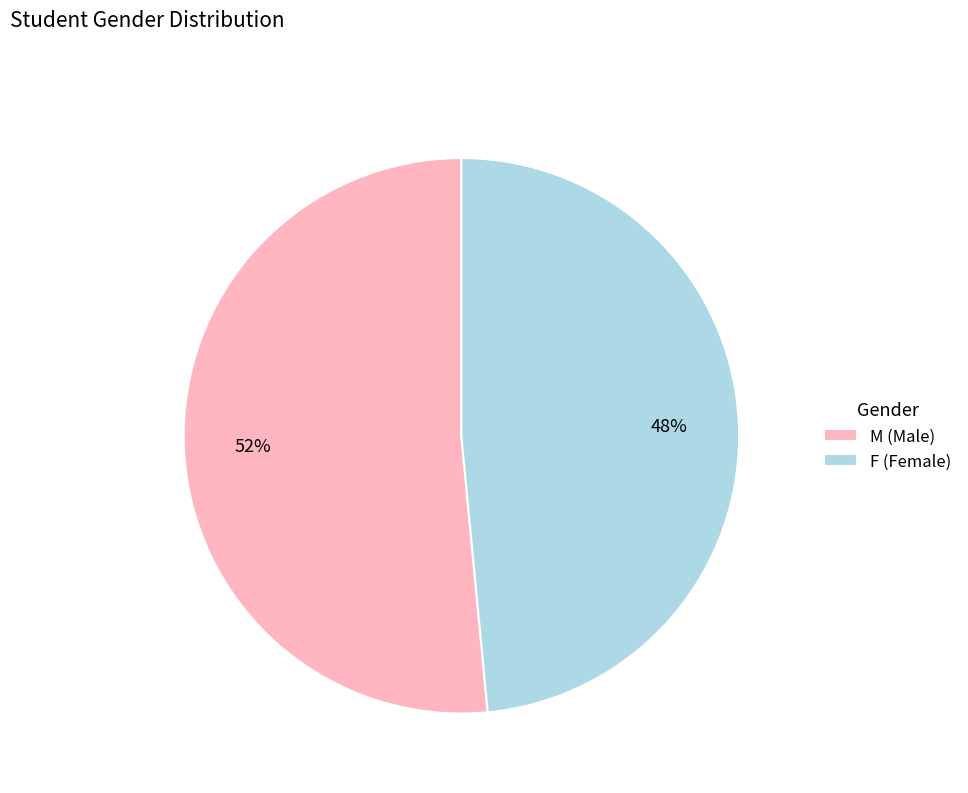

How many segments does this pie chart have?

2